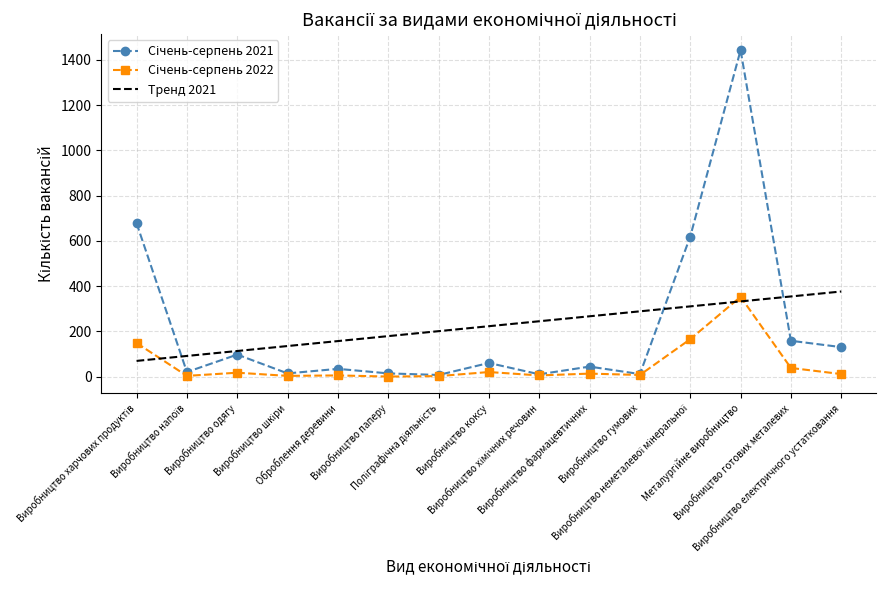

Where is the first local minimum for Січень-серпень 2022?

Виробництво напоїв